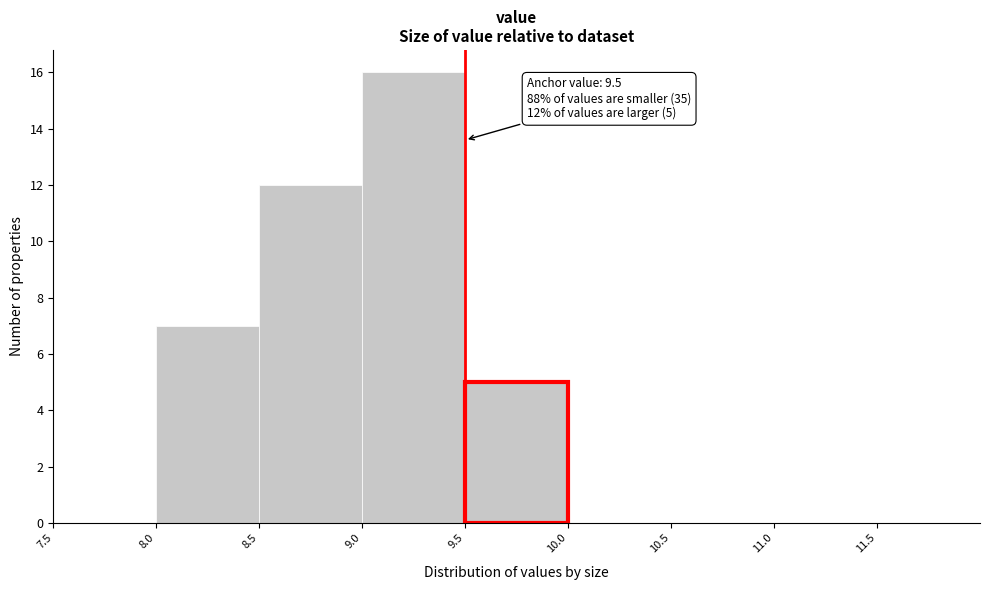

Which range on the x-axis has the tallest bar?

9.0 to 9.5